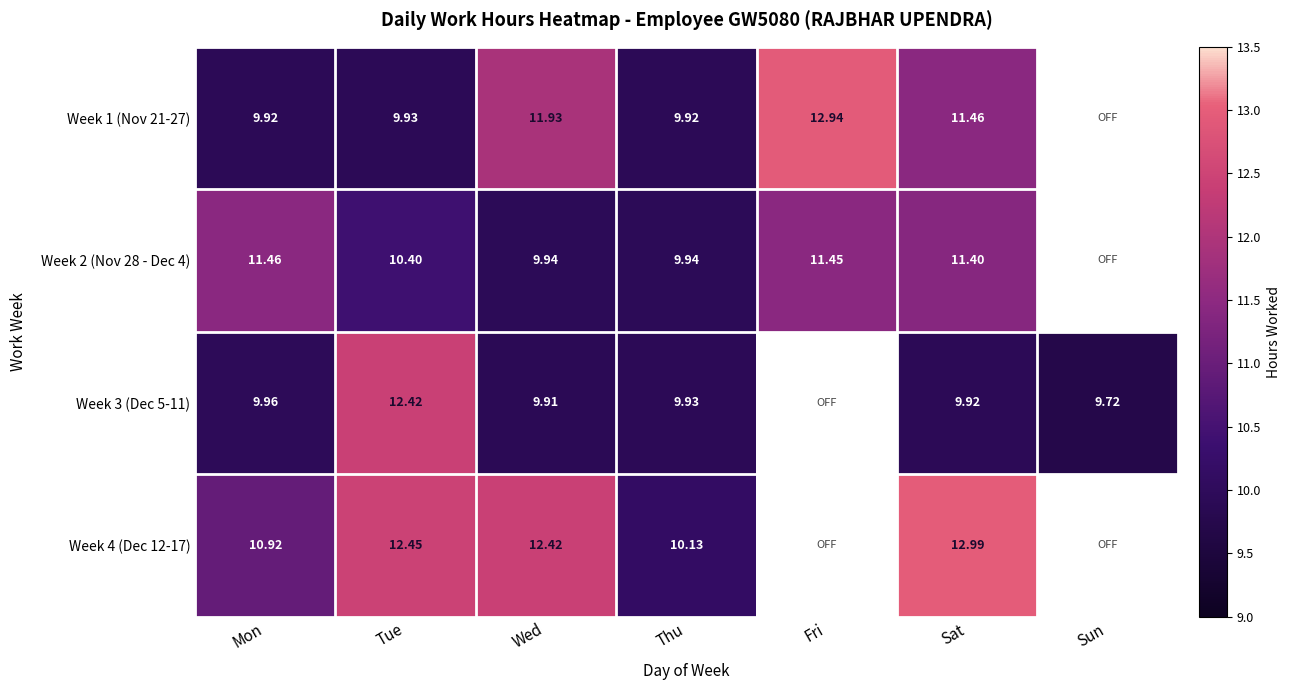

What is the spread (max minus min) of values at Wed?

2.5